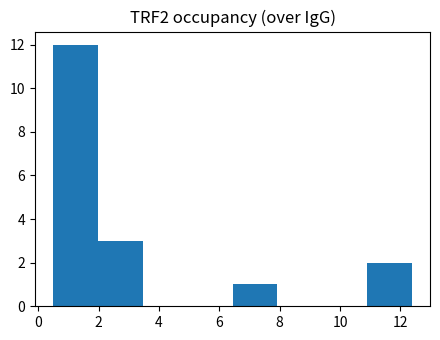

What is the height of the bar covering 2.0 to 3.4 on the x-axis? Neither the bar edges nor the heights are printed on the chart, so give them approximately, as read against the axes.

3